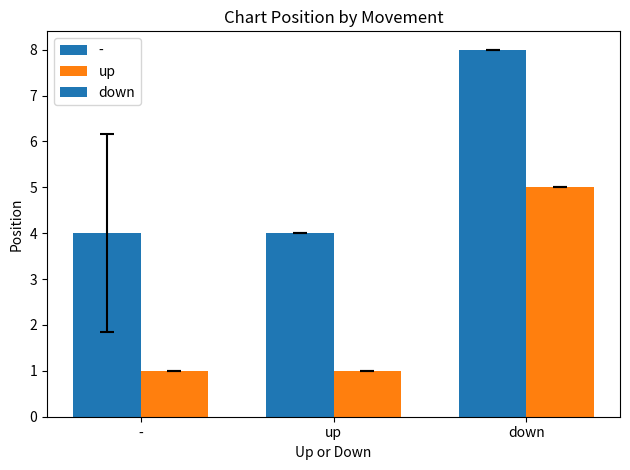

What value does the - series have at down?

8